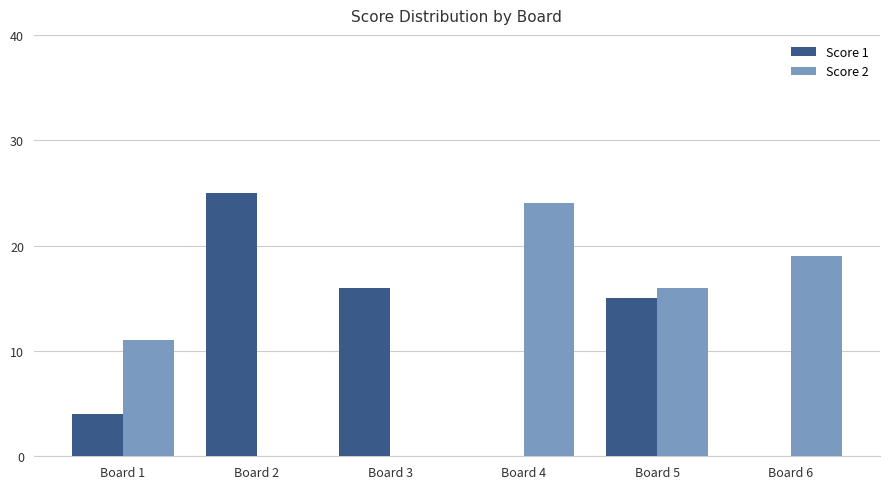

What is the difference between the Score 1 values at Board 6 and Board 1?

4